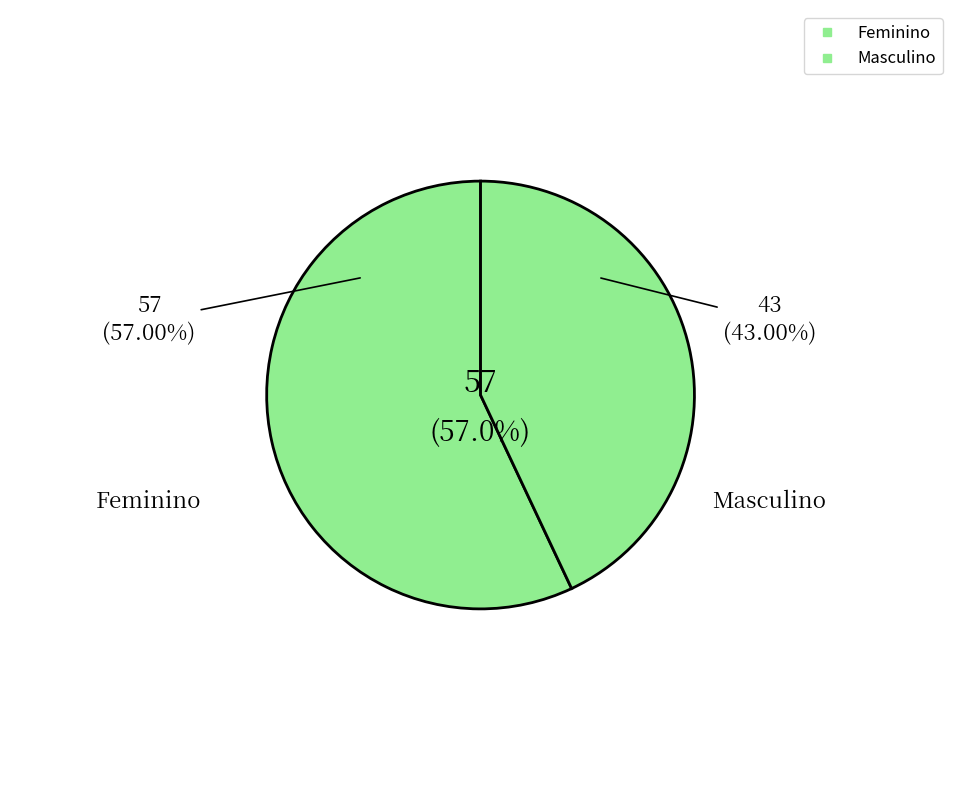

To the nearest percent, what is the average slice percentage?

50%